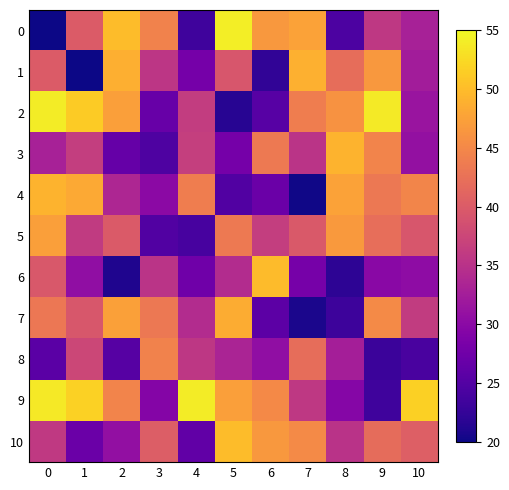

At which category is the sum across all series the highest?

9